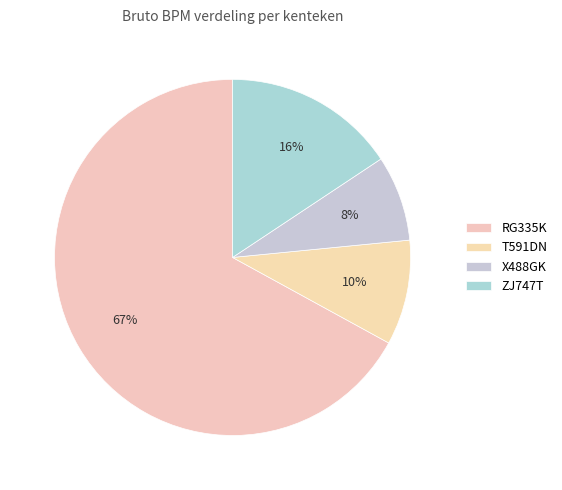

Is there a majority slice in this chart?

Yes